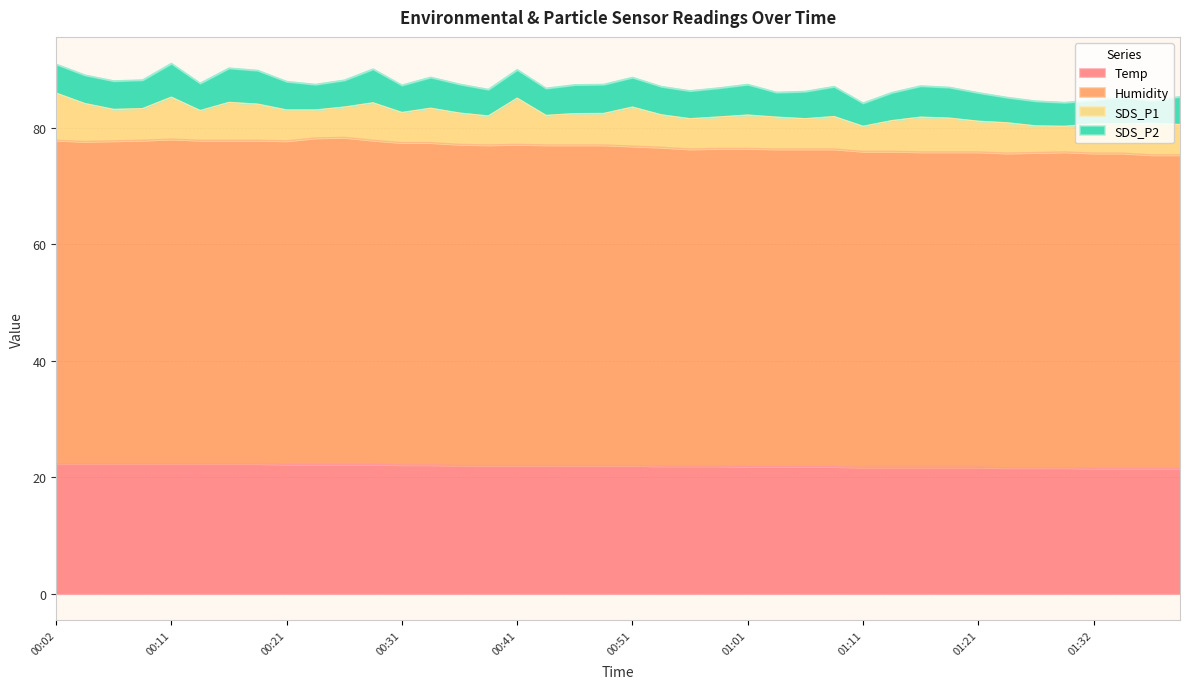

What is the minimum value for Temp?

21.5